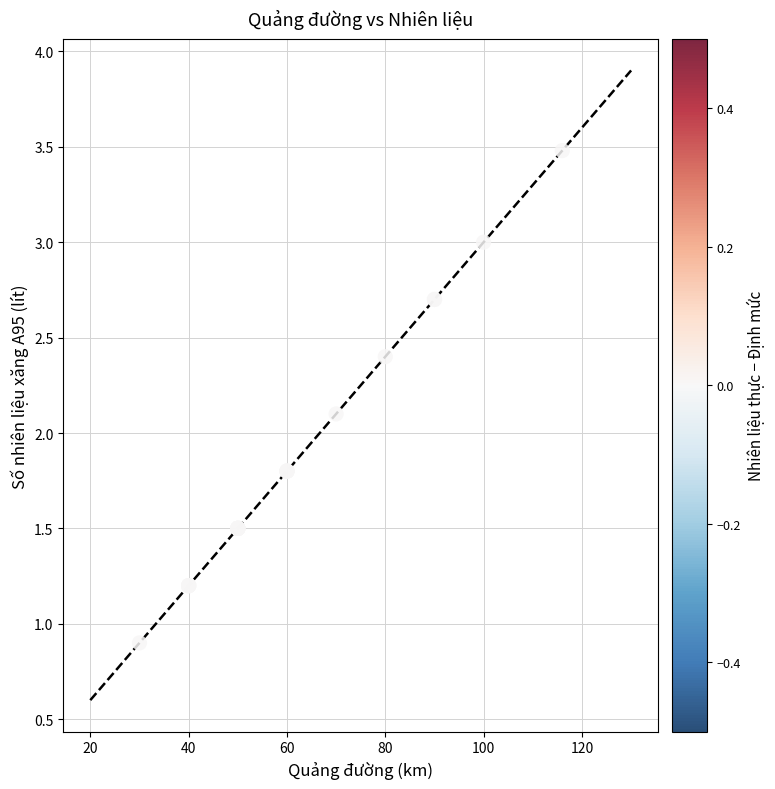

What Y value in the scatter plot is closest to 2?

2.1